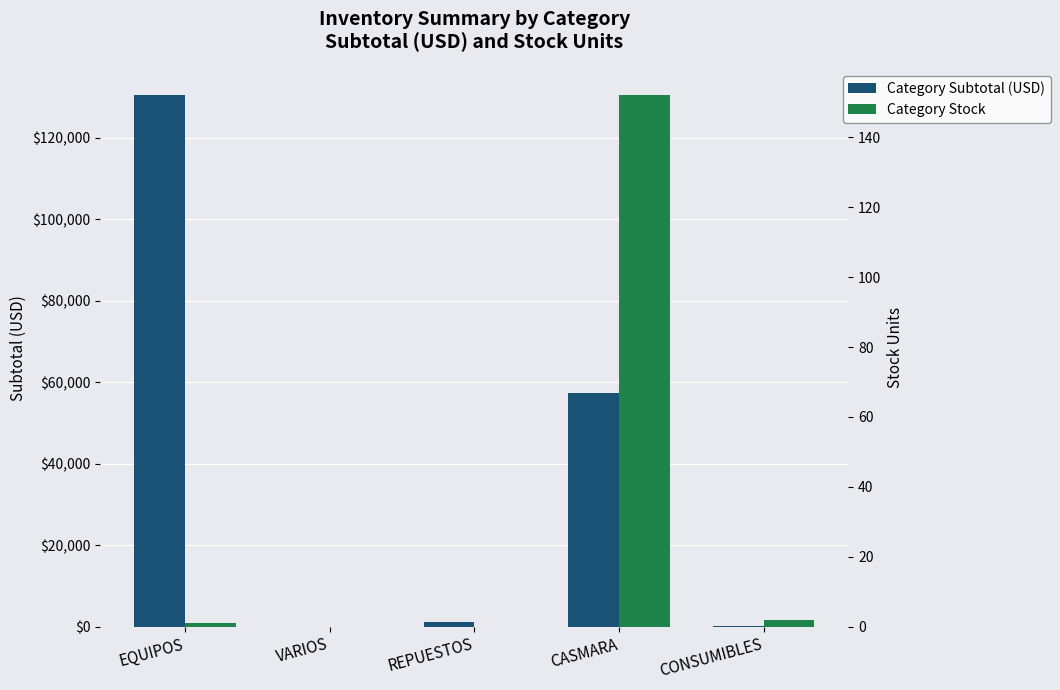

What is the difference between the Category Subtotal (USD) values at CASMARA and VARIOS?

57377.7